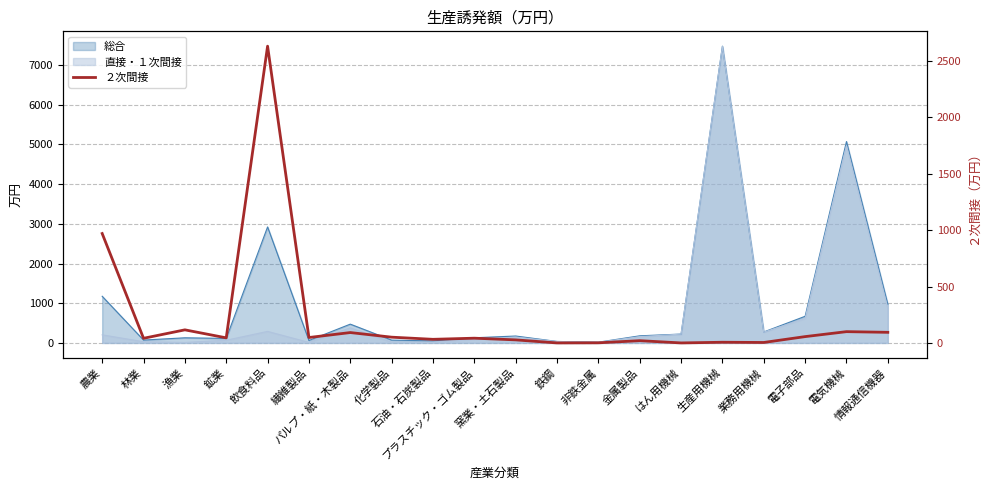

Reading right to left, what are all the values shown in this chart?

情報通信機器=95	電気機械=101	電子部品=57	業務用機械=5	生産用機械=7	はん用機械=1	金属製品=21	非鉄金属=2	鉄鋼=1	窯業・土石製品=28	プラスチック・ゴム製品=43	石油・石炭製品=33	化学製品=52	パルプ・紙・木製品=93	繊維製品=49	飲食料品=2632	鉱業=46	漁業=117	林業=42	農業=971